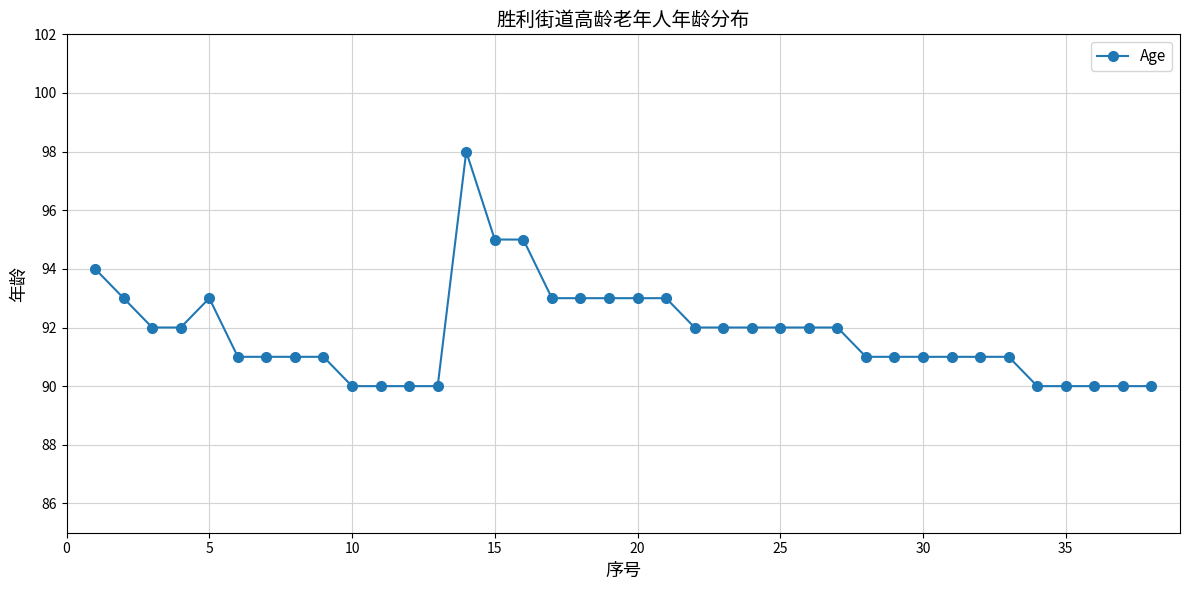

What is the difference between the second highest and second lowest values?

5